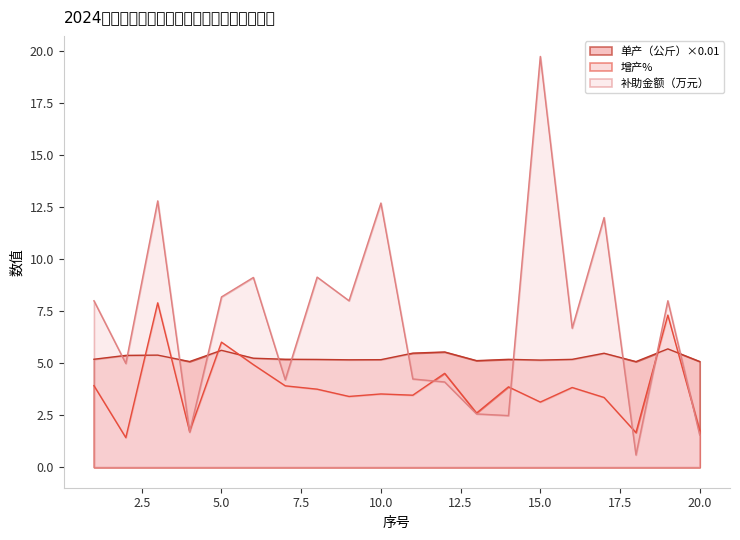

True or false: 补助金额（万元） has a value of 10.2 at 16.

False